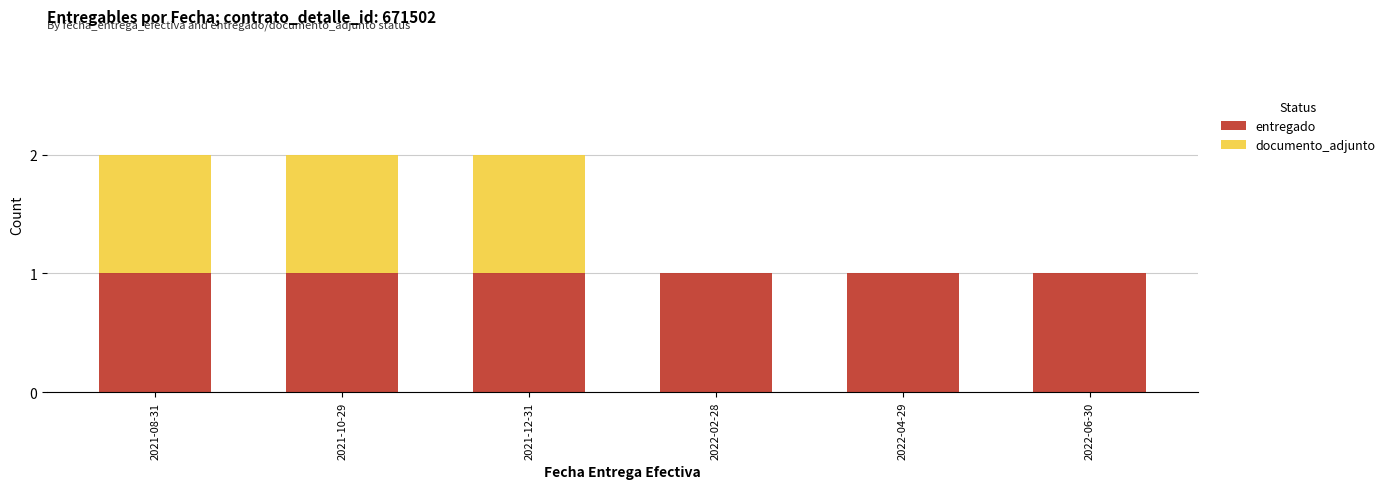

True or false: entregado has a value of 1 at 2022-06-30.

True